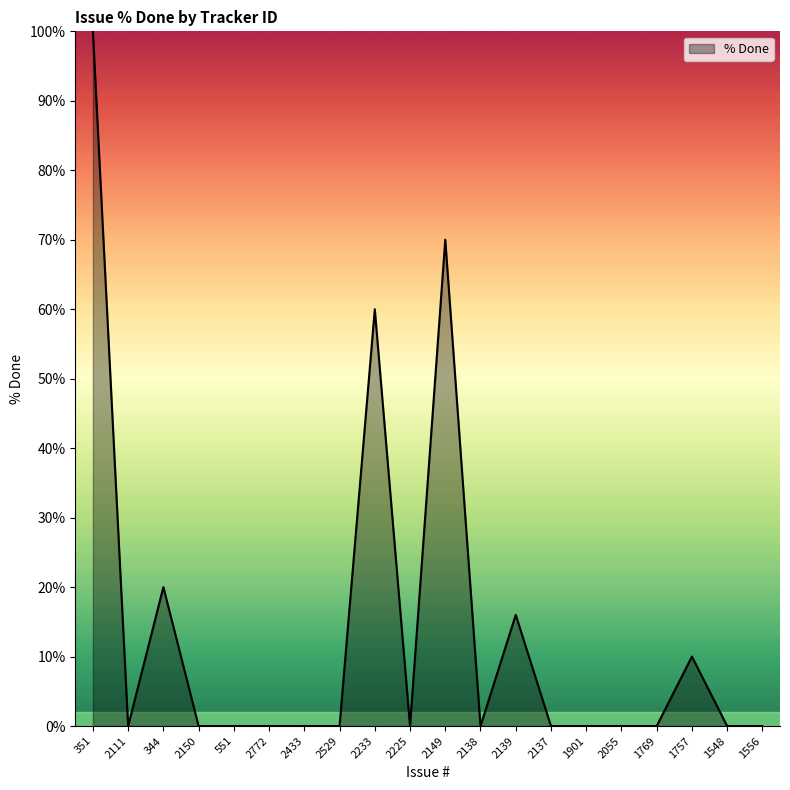

What is the difference between the maximum and minimum values?

100